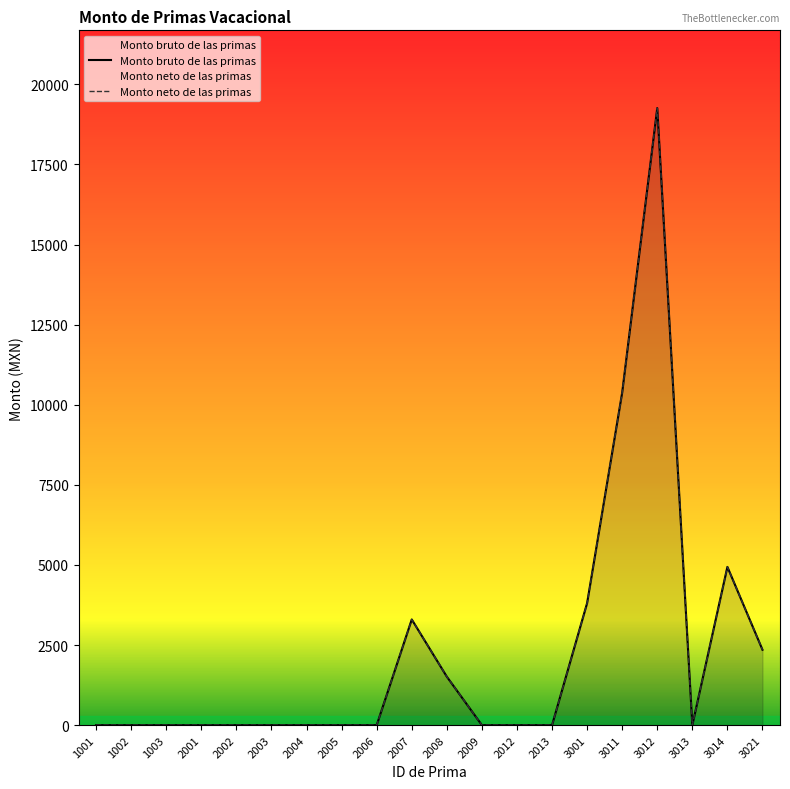

The value of Monto neto de las primas at 3011 is 2714.6. True or false?

False